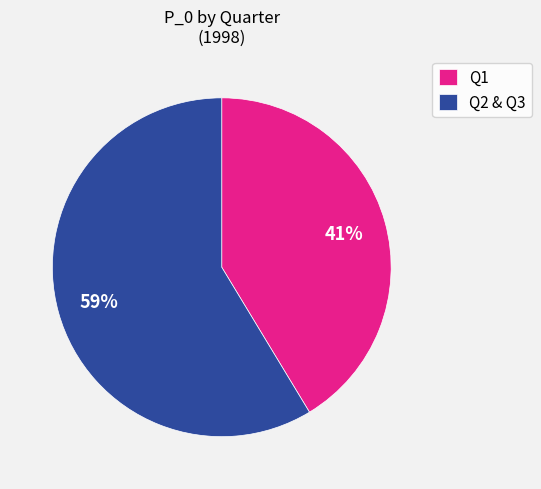

Combined, do Q2 & Q3 and Q1 account for over 50%?

Yes